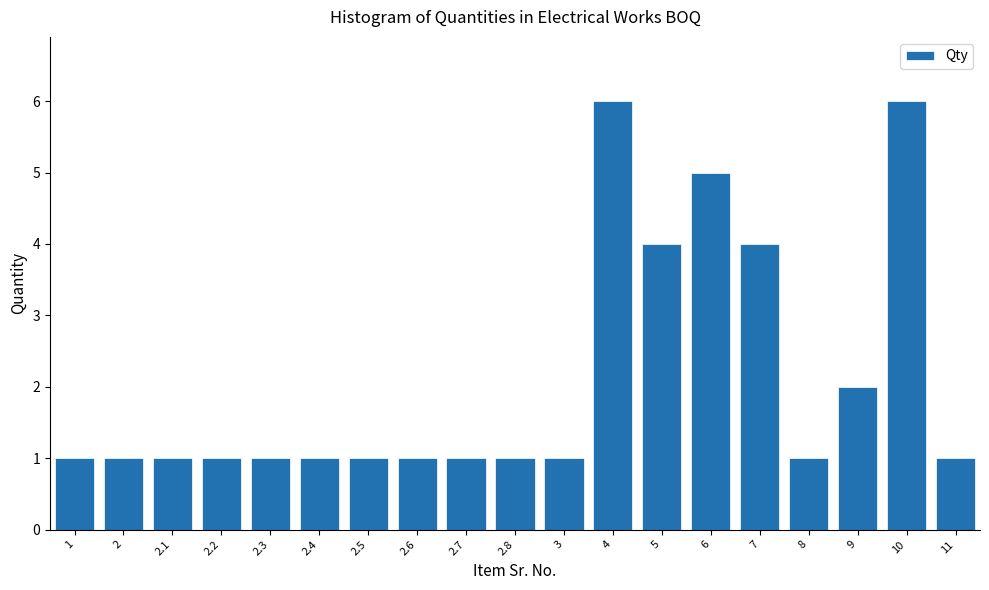

Reading right to left, transcribe all the data shown in this chart.

11=1	10=6	9=2	8=1	7=4	6=5	5=4	4=6	3=1	2.8=1	2.7=1	2.6=1	2.5=1	2.4=1	2.3=1	2.2=1	2.1=1	2=1	1=1